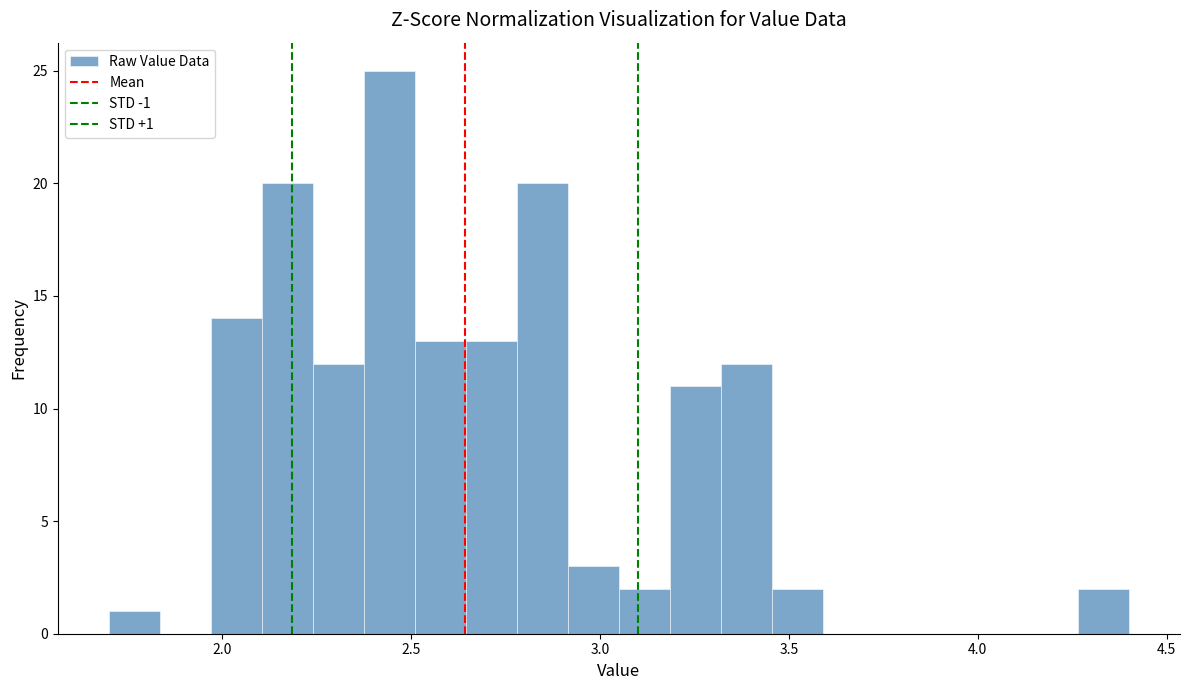

Read against the x-axis, roughly where is the centre of the tallest bar?

2.45